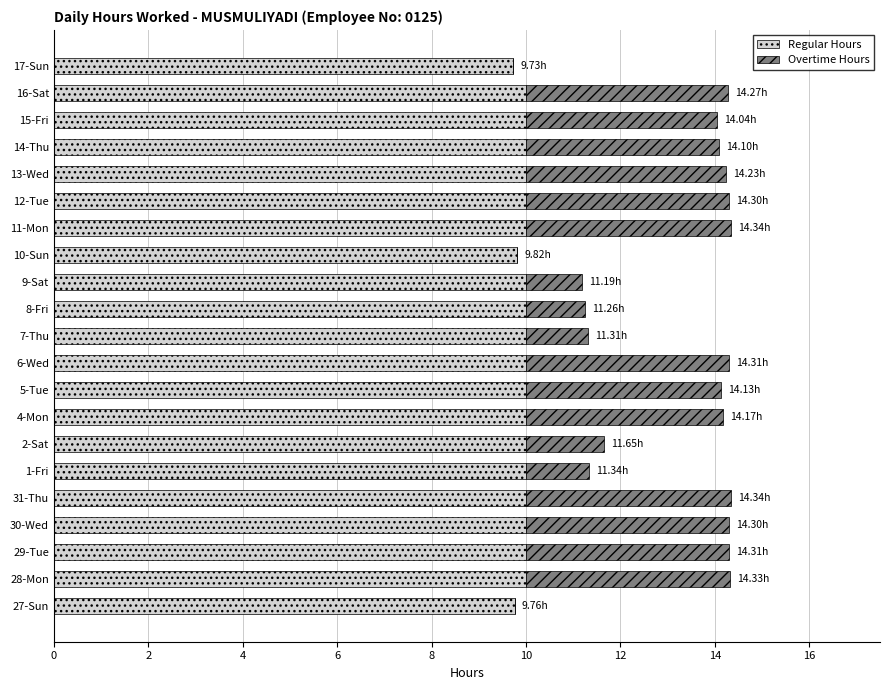

What is the total value across all series at 2-Sat?

11.7